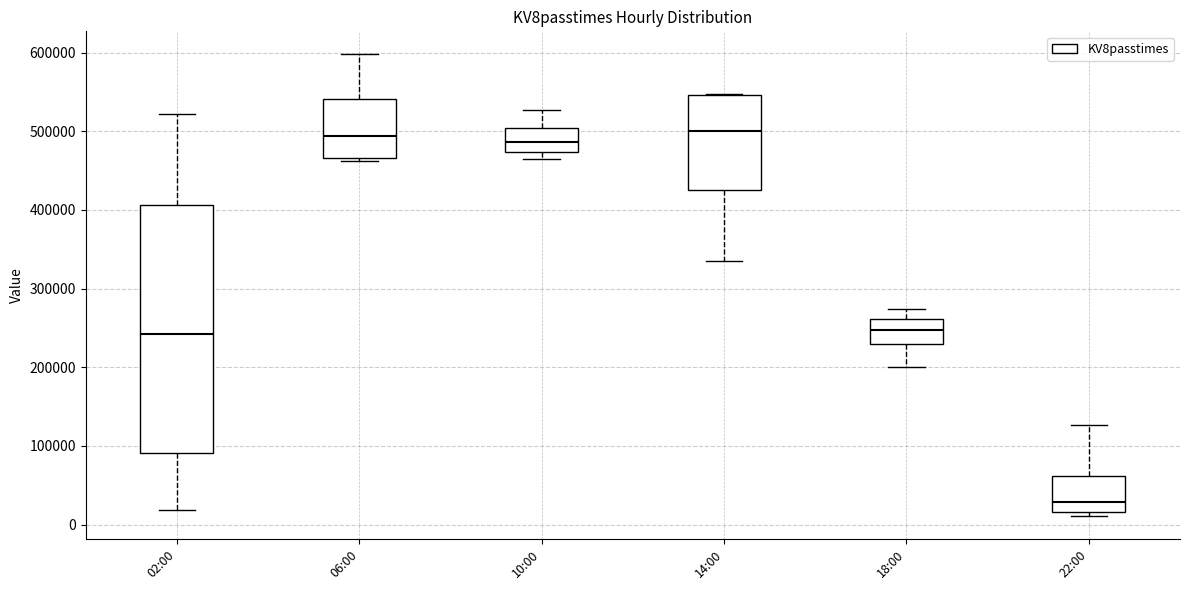

Reading left to right, transcribe this box plot: for each box, give where its median line is, the range the box spans, and where its two whiskers end, as read against the y-axis. The values are not printed on the chart, so give them approximately, as read against the axis.

02:00: median 240000, box 90000 to 410000, whiskers 20000 to 520000
06:00: median 490000, box 470000 to 540000, whiskers 460000 to 600000
10:00: median 490000, box 470000 to 500000, whiskers 470000 (just below the box's lower edge) to 530000
14:00: median 500000, box 430000 to 550000, whiskers 340000 to 550000
18:00: median 250000, box 230000 to 260000, whiskers 200000 to 270000
22:00: median 30000, box 20000 to 60000, whiskers 10000 to 130000